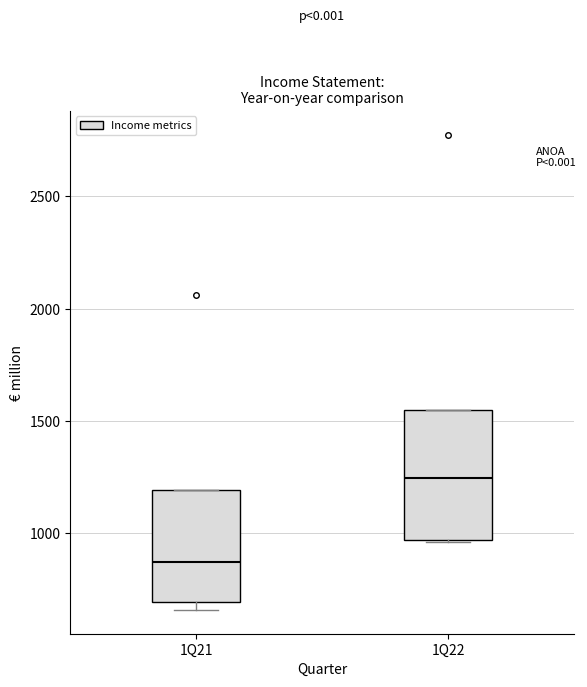

Which box has the highest median line?

1Q22